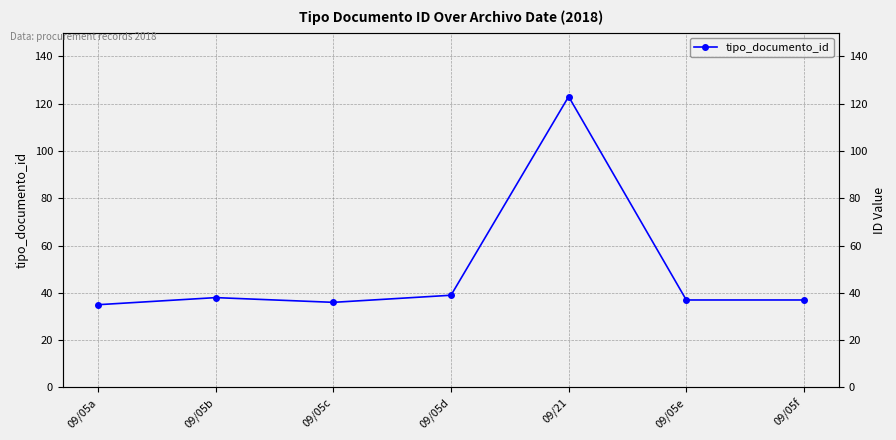

What is the difference between the values at 09/05f and 09/21?

86